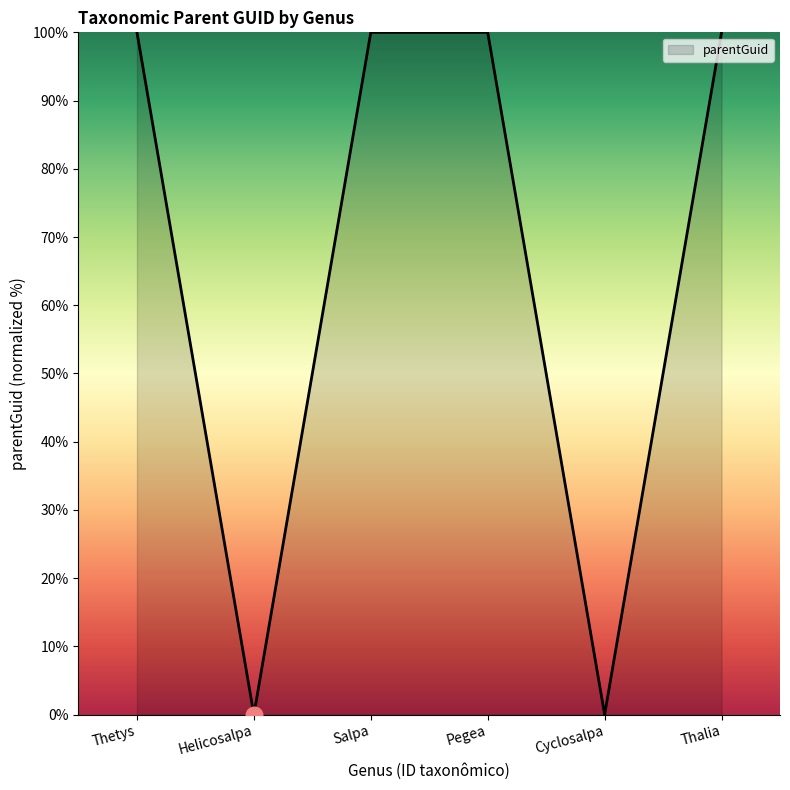

What is the sum of the values at Salpa and Thetys?

200